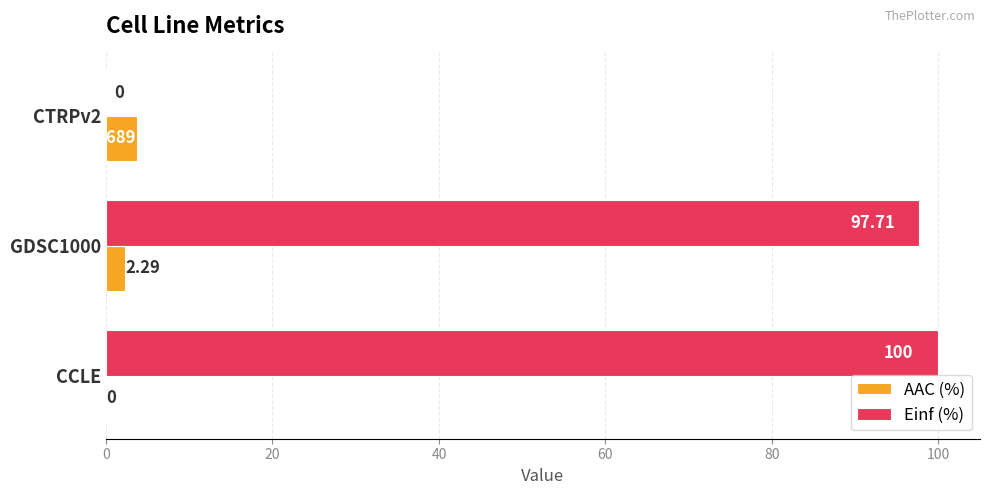

How many positive values does the Einf (%) series have?

2